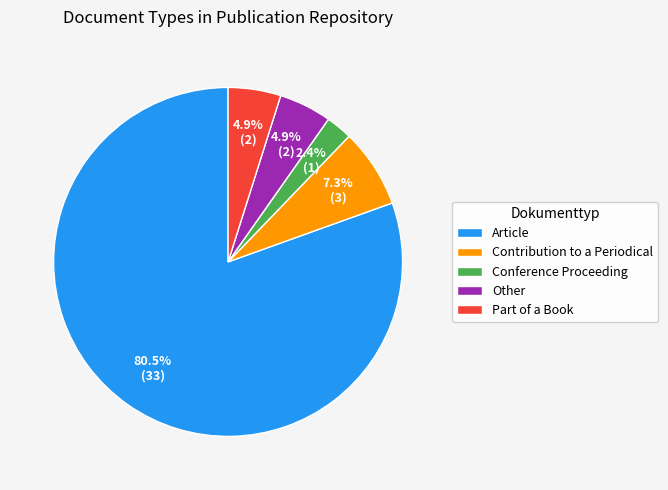

What percentage do Conference Proceeding and Part of a Book together represent?

7.3%